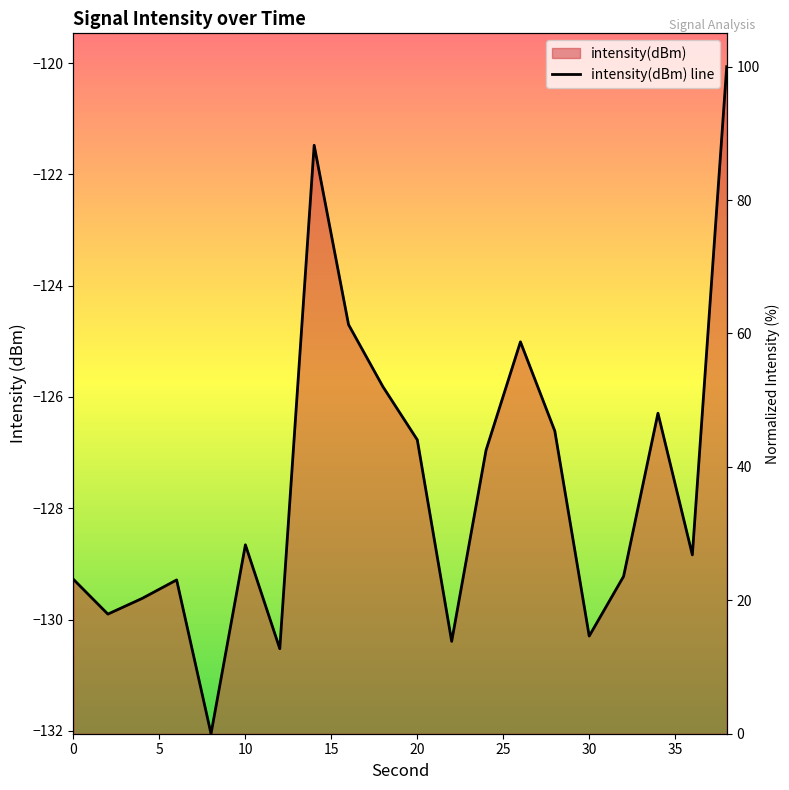

How many points are lower than both their immediate neighbors (excluding endpoints)?

6